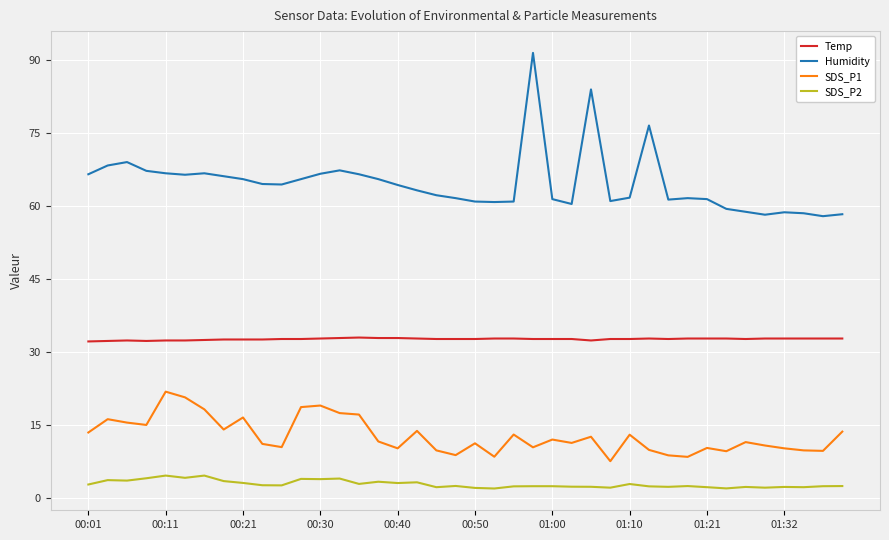

What are all the series names shown in the legend?

Temp, Humidity, SDS_P1, SDS_P2